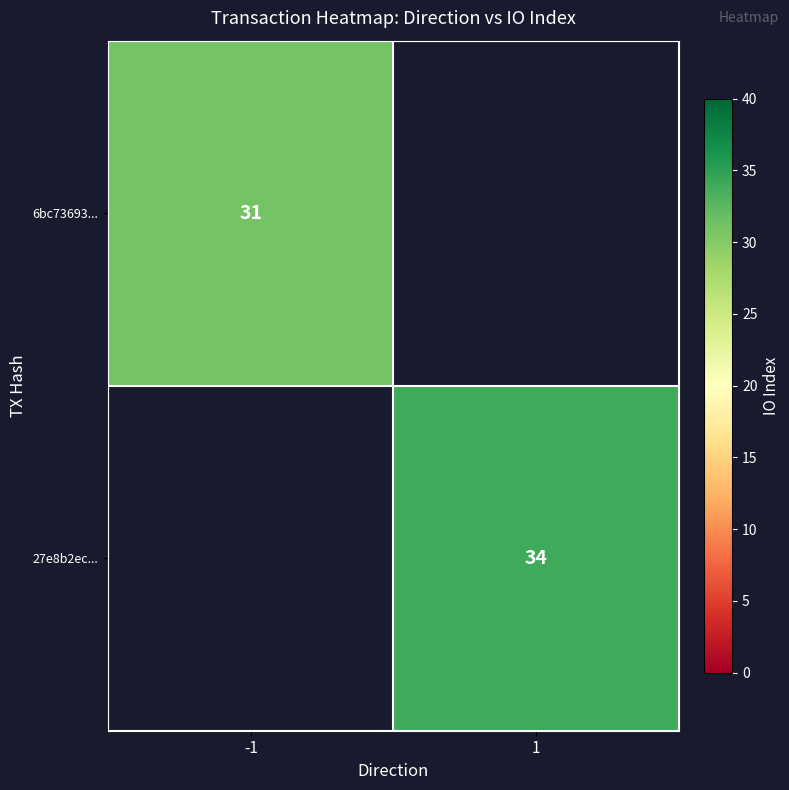

The 6bc73693... series shows 31 at -1. True or false?

True